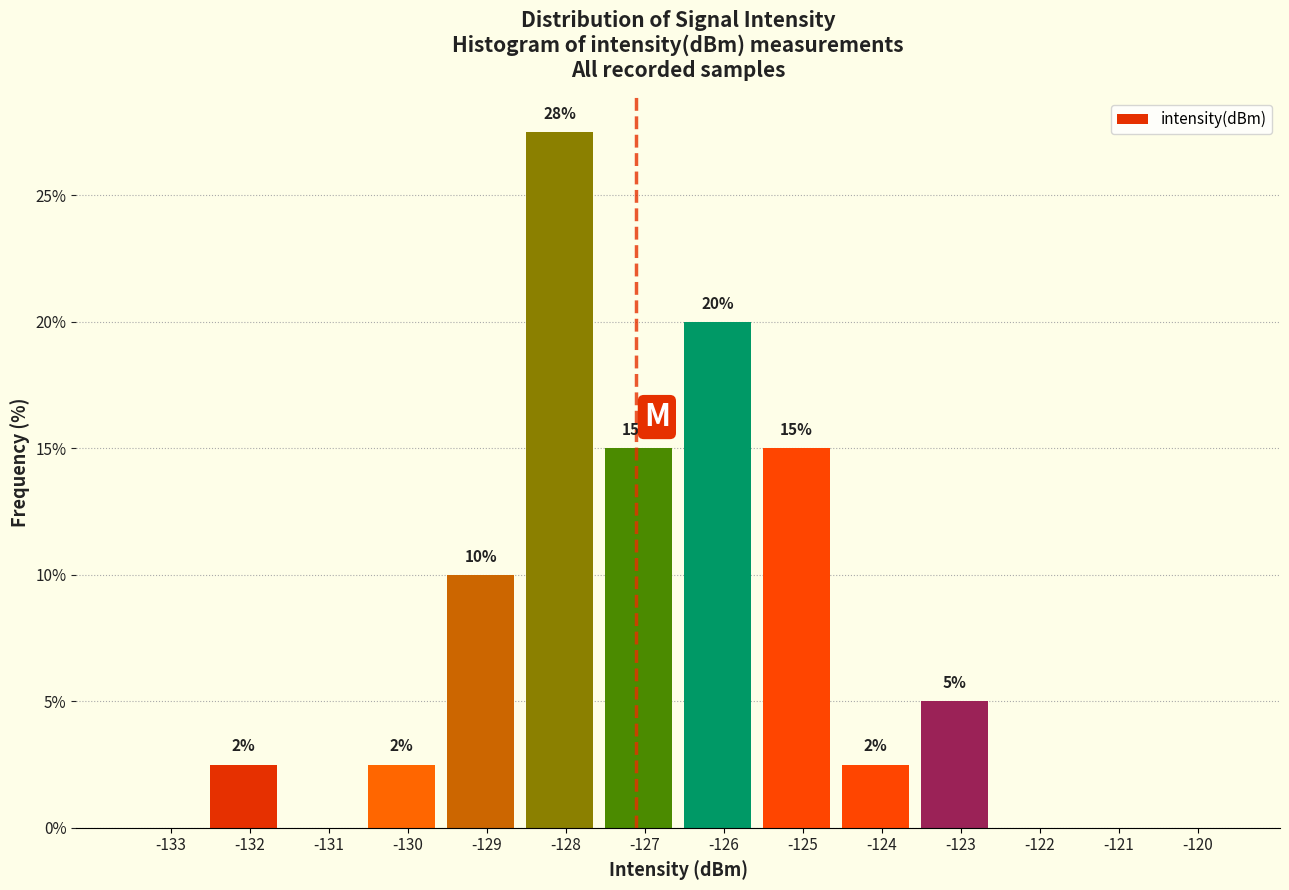

At which label does the data first exceed 2?

-132